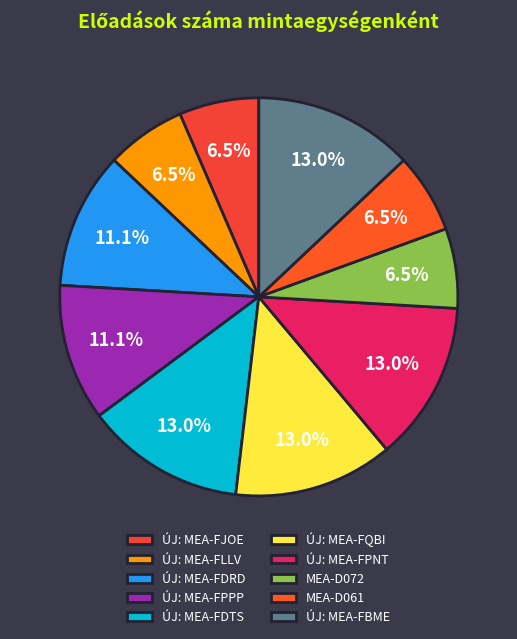

The ÚJ: MEA-FPNT slice represents 25% of the pie. True or false?

False